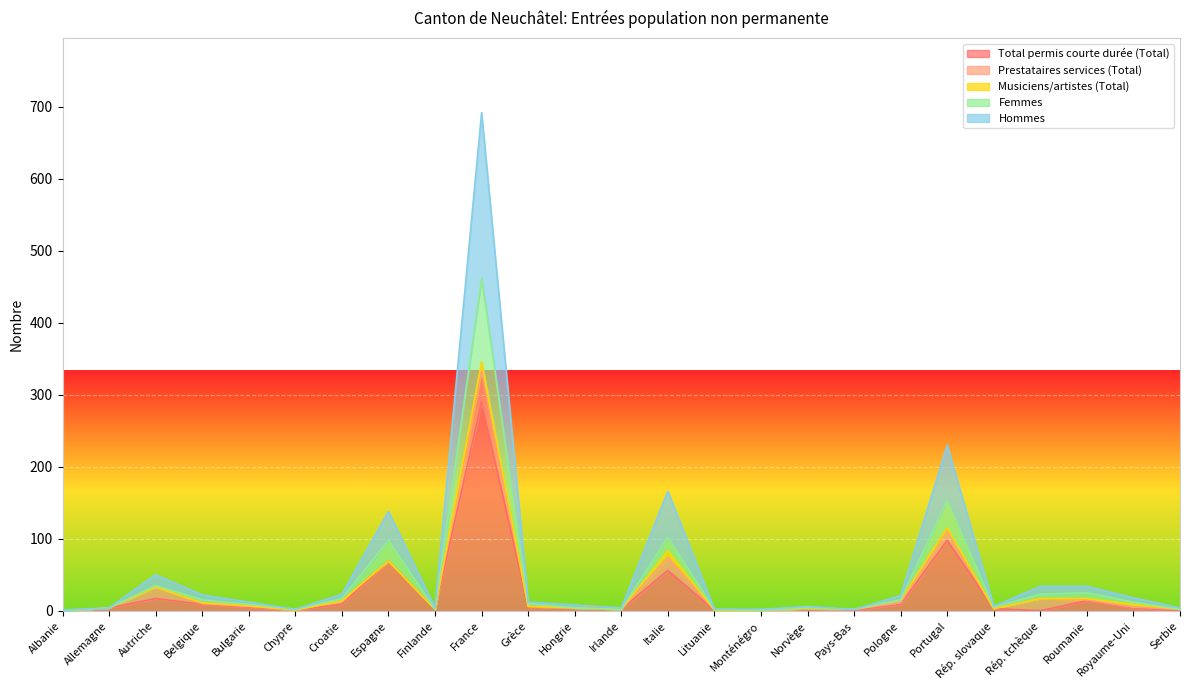

What position from the left is Chypre?

6